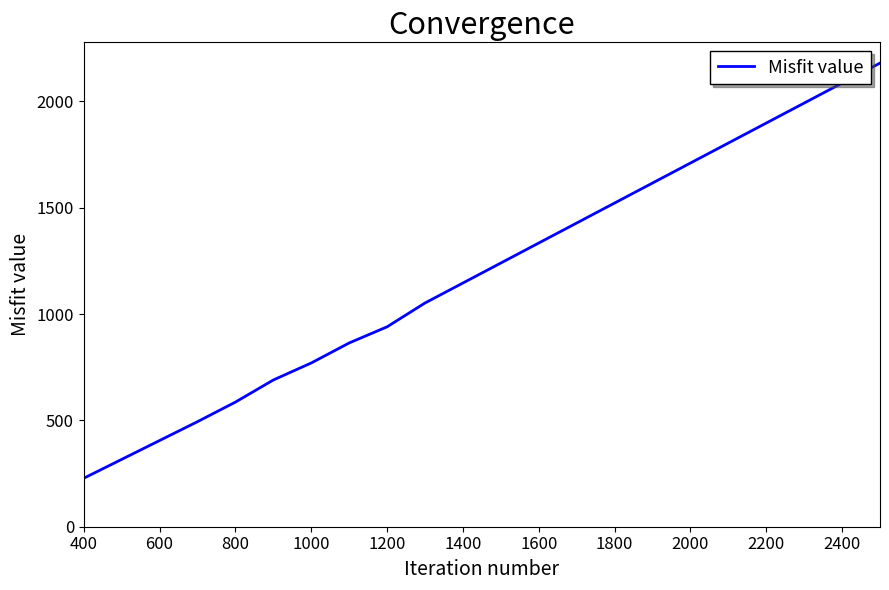

What is the maximum value shown in the chart?

2180.0